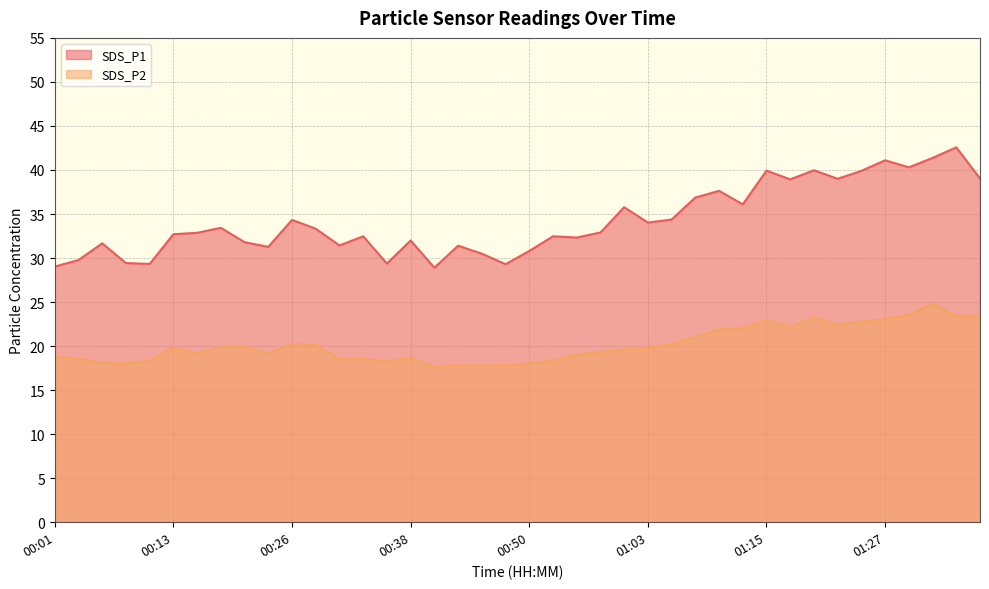

How many lines are shown in the chart?

2